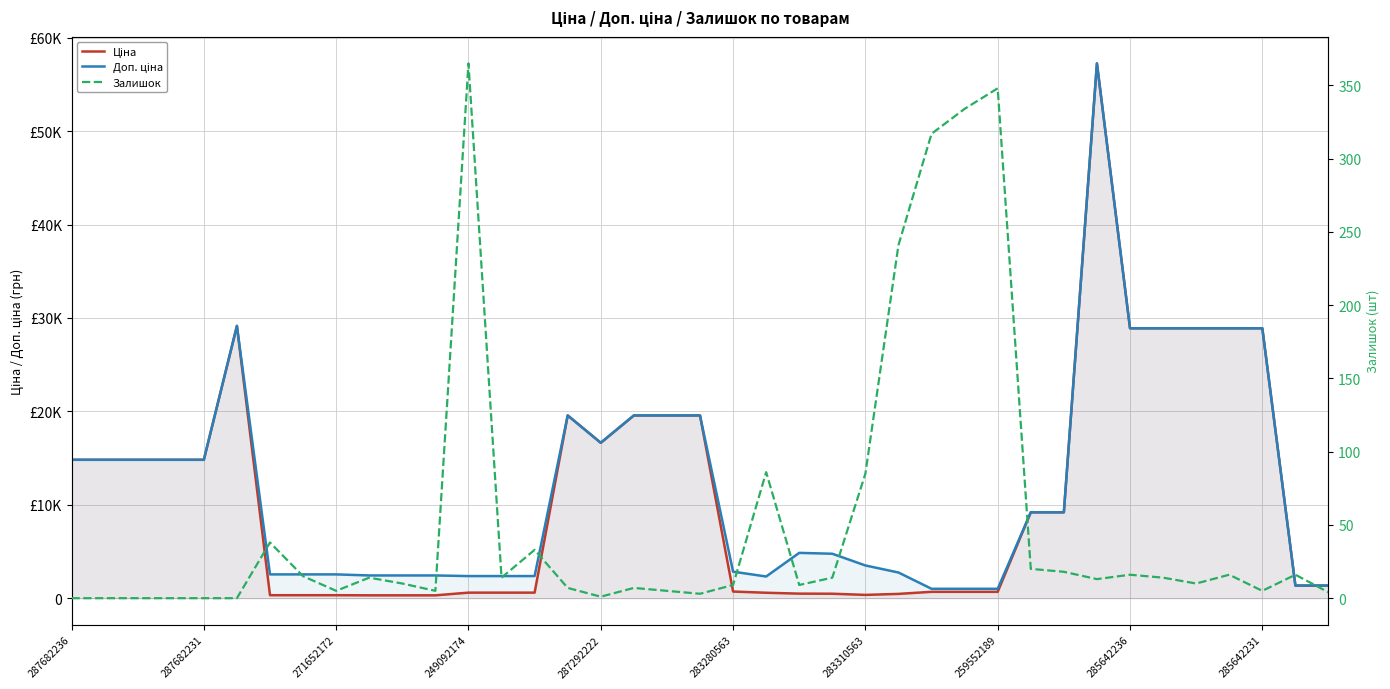

Which series has the largest total across all categories?

Доп. ціна